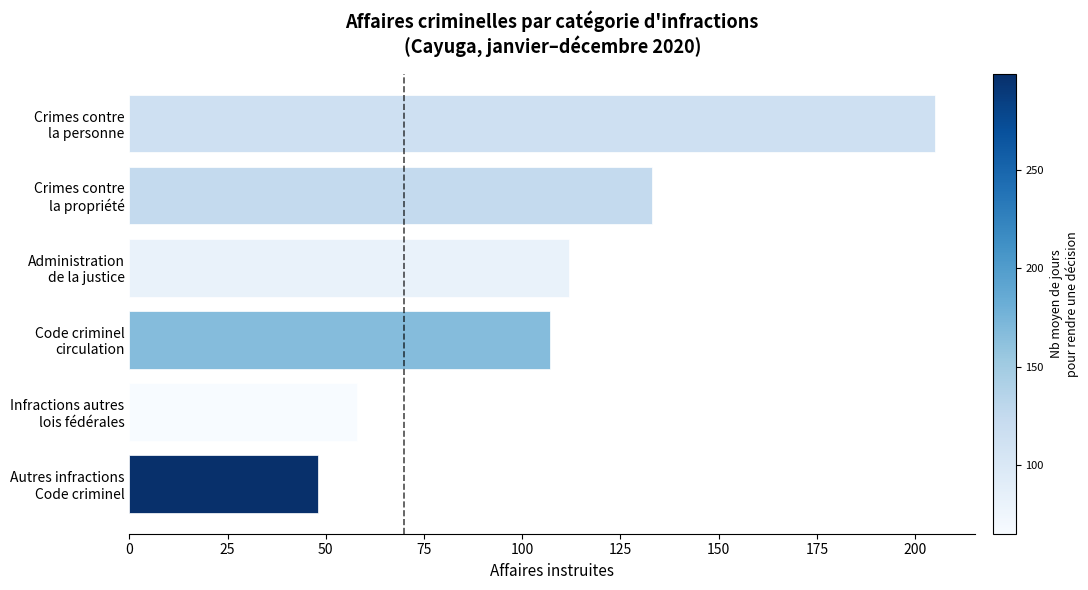

What is the sum of all values?

663